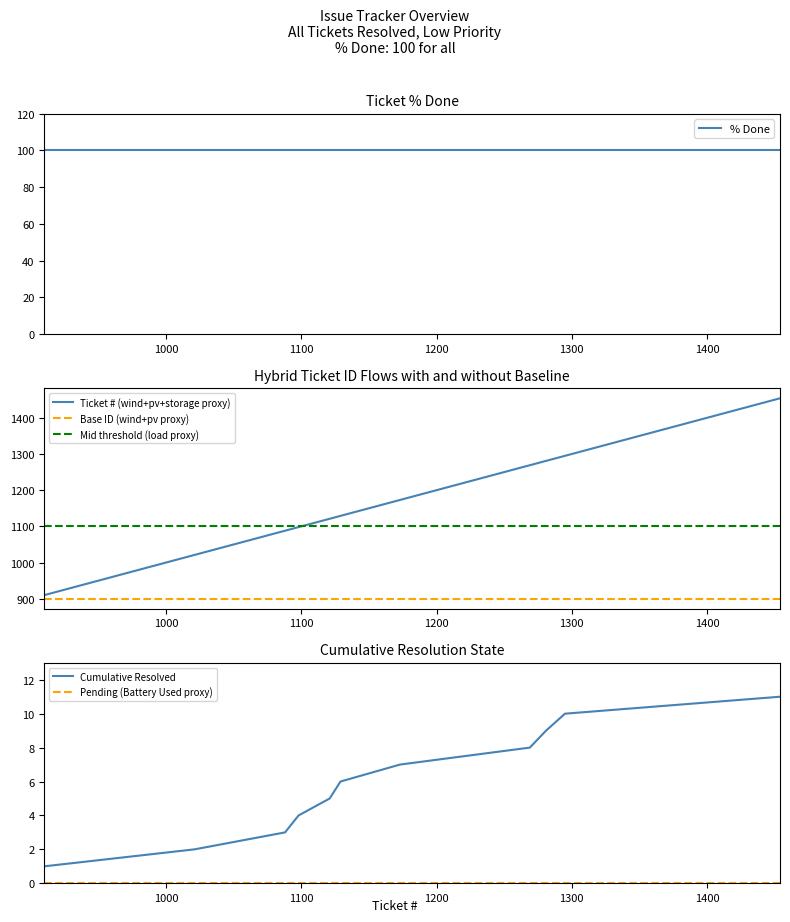

True or false: Ticket # (wind+pv+storage proxy) and Base ID (wind+pv proxy) intersect in this chart.

False